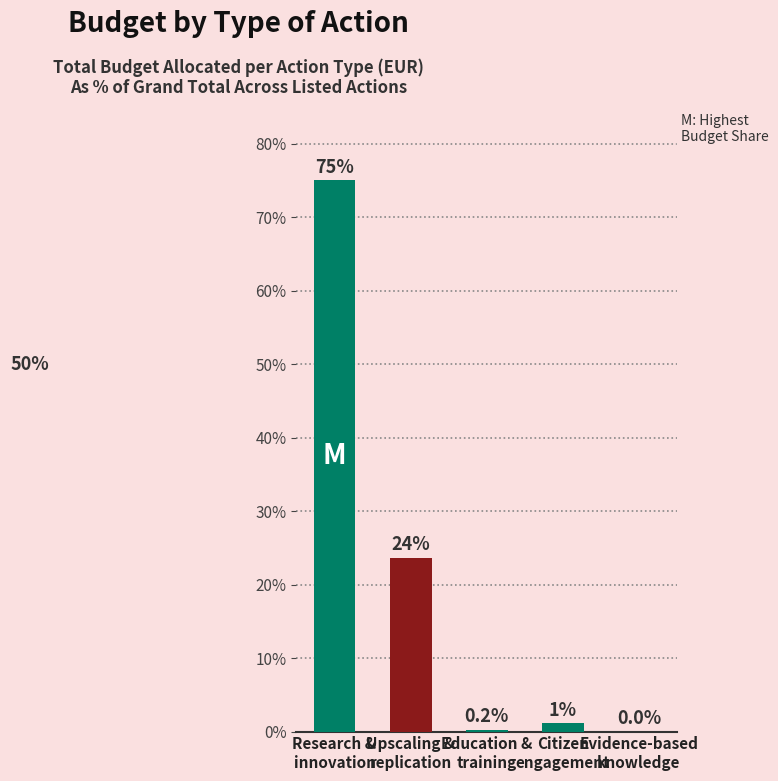

What is the sum of all values?

100.0